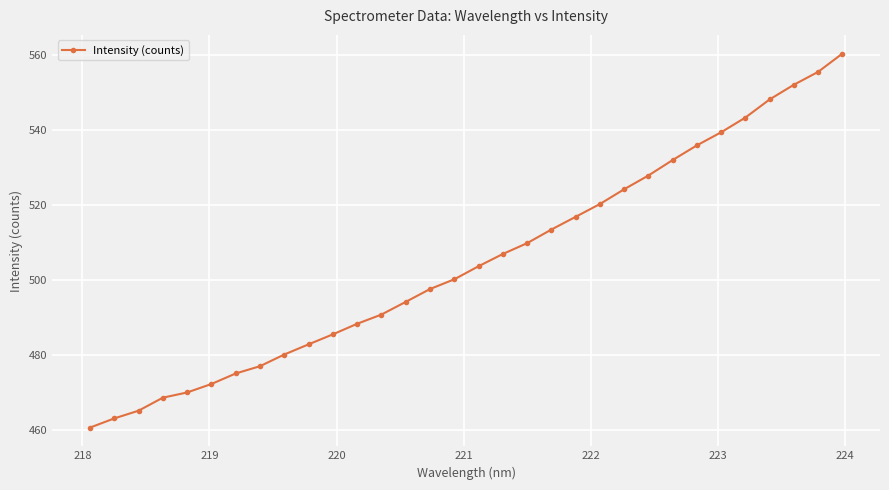

True or false: there are more than 2 points higher than both neighbors.

False